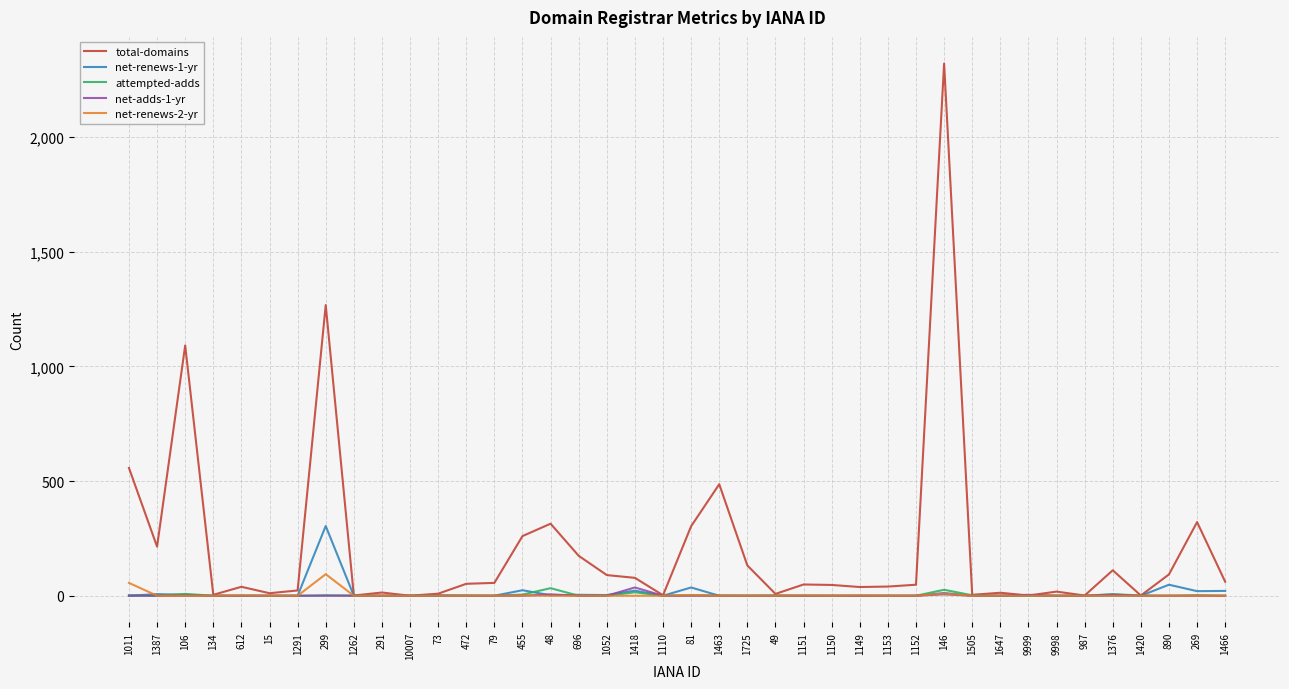

Which series has the widest spread of values?

total-domains